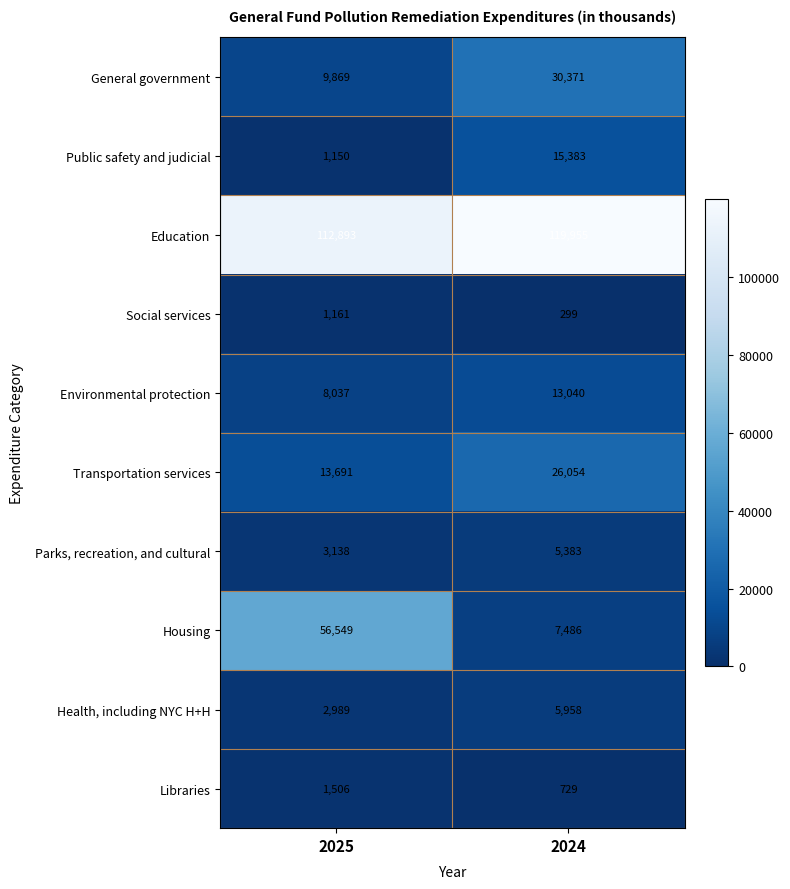

What is the difference between the maximum and minimum values in the Social services series?

862